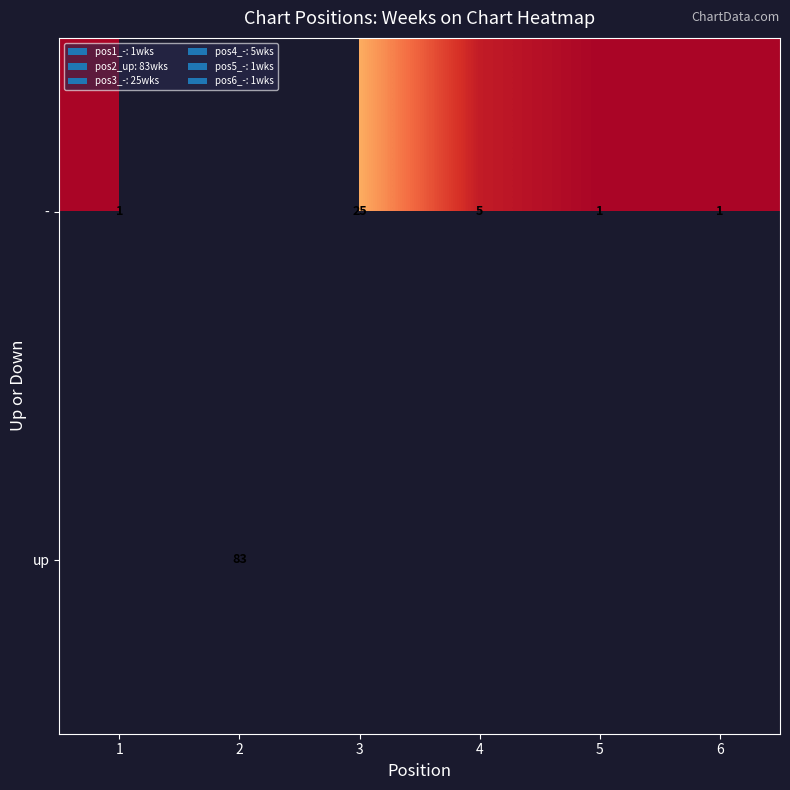

True or false: - has a value of 1 at 1.

True